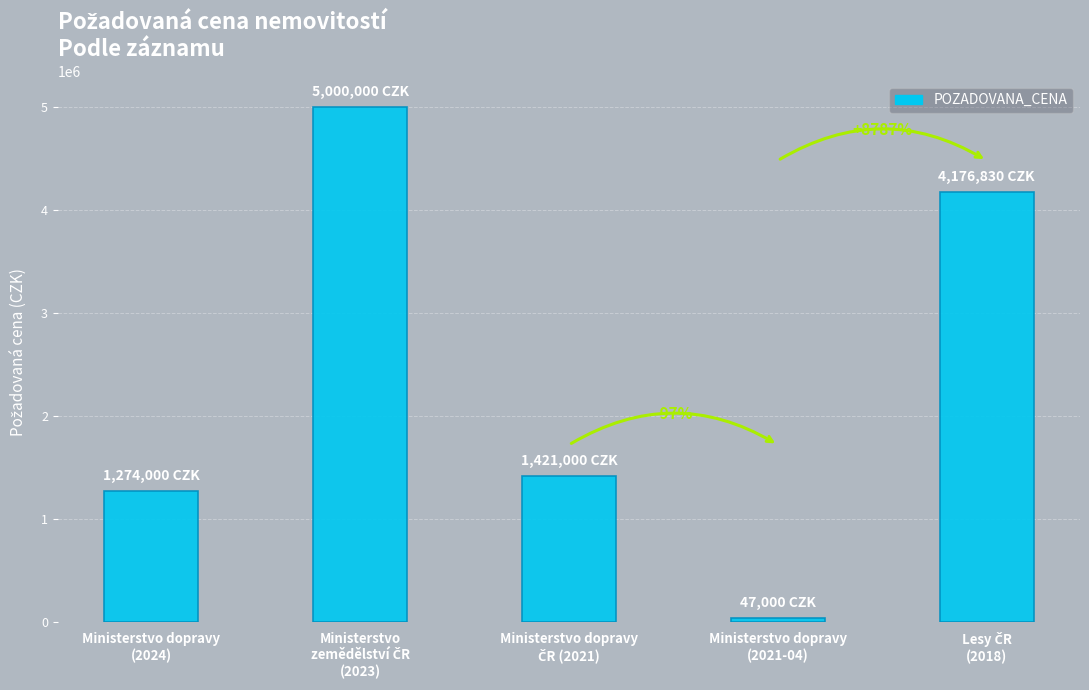

How many bars are there in total?

5